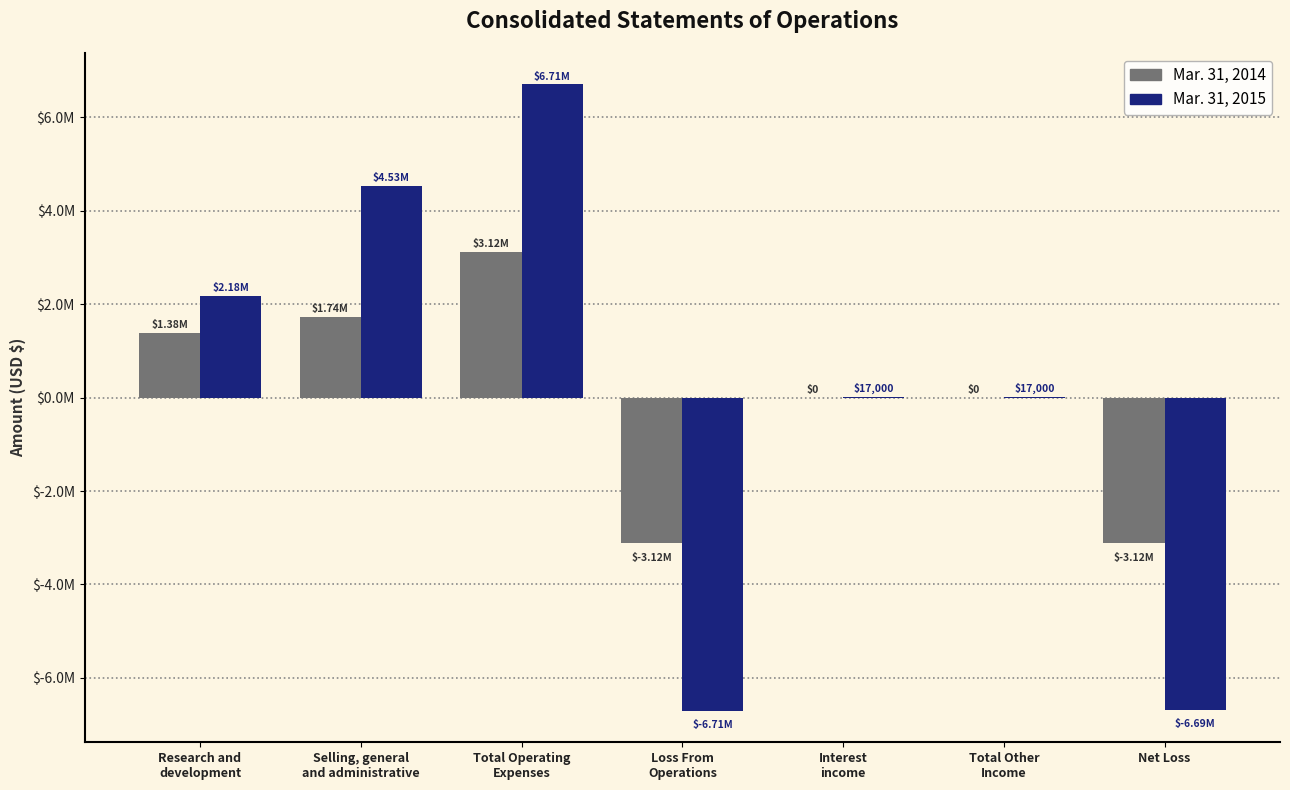

Does the chart contain stacked bars?

No